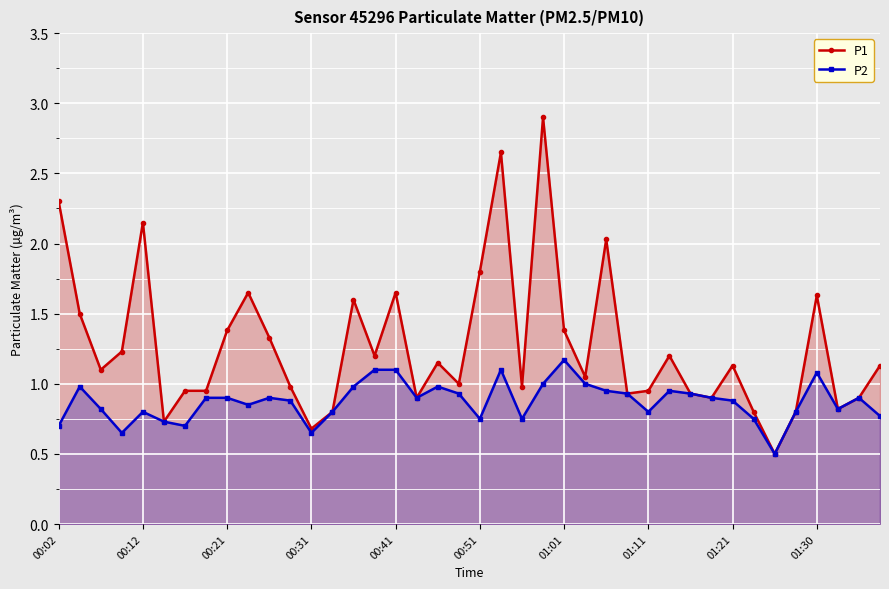

Reading left to right, what are all the values shown in this chart?

P1: 2.3	1.5	1.1	1.2	2.1	0.7	0.9	0.9	1.4	1.6	1.3	1.0	0.7	0.8	1.6	1.2	1.6	0.9	1.1	1.0	1.8	2.6	1.0	2.9	1.4	1.1	2.0	0.9	0.9	1.2	0.9	0.9	1.1	0.8	0.5	0.8	1.6	0.8	0.9	1.1
P2: 0.7	1.0	0.8	0.7	0.8	0.7	0.7	0.9	0.9	0.8	0.9	0.9	0.7	0.8	1.0	1.1	1.1	0.9	1.0	0.9	0.8	1.1	0.8	1.0	1.2	1.0	0.9	0.9	0.8	0.9	0.9	0.9	0.9	0.8	0.5	0.8	1.1	0.8	0.9	0.8